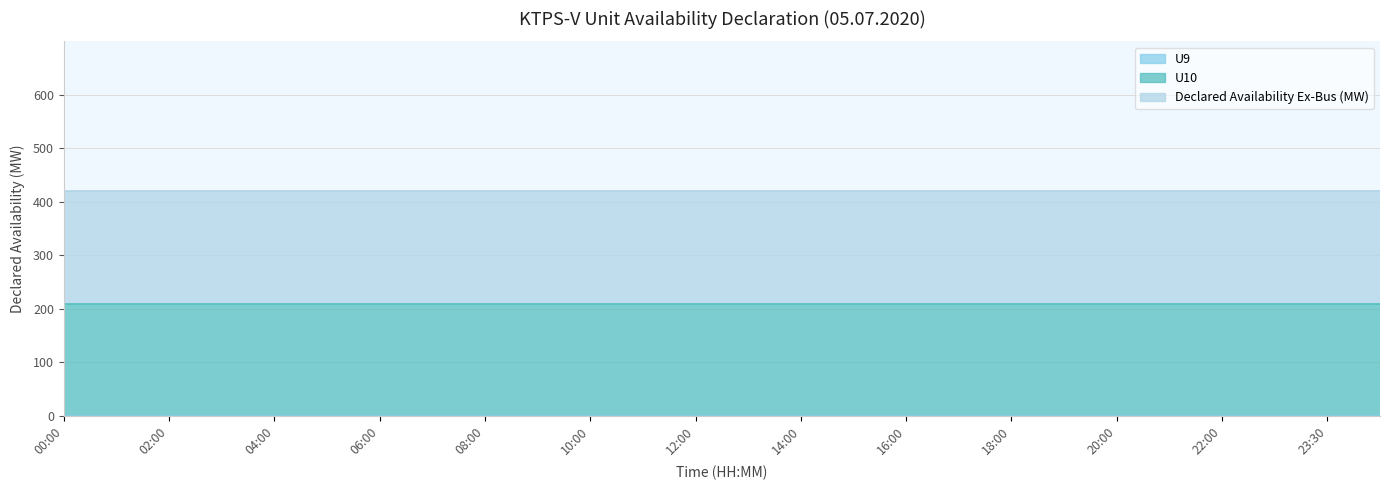

At which category is the sum across all series the highest?

00:00